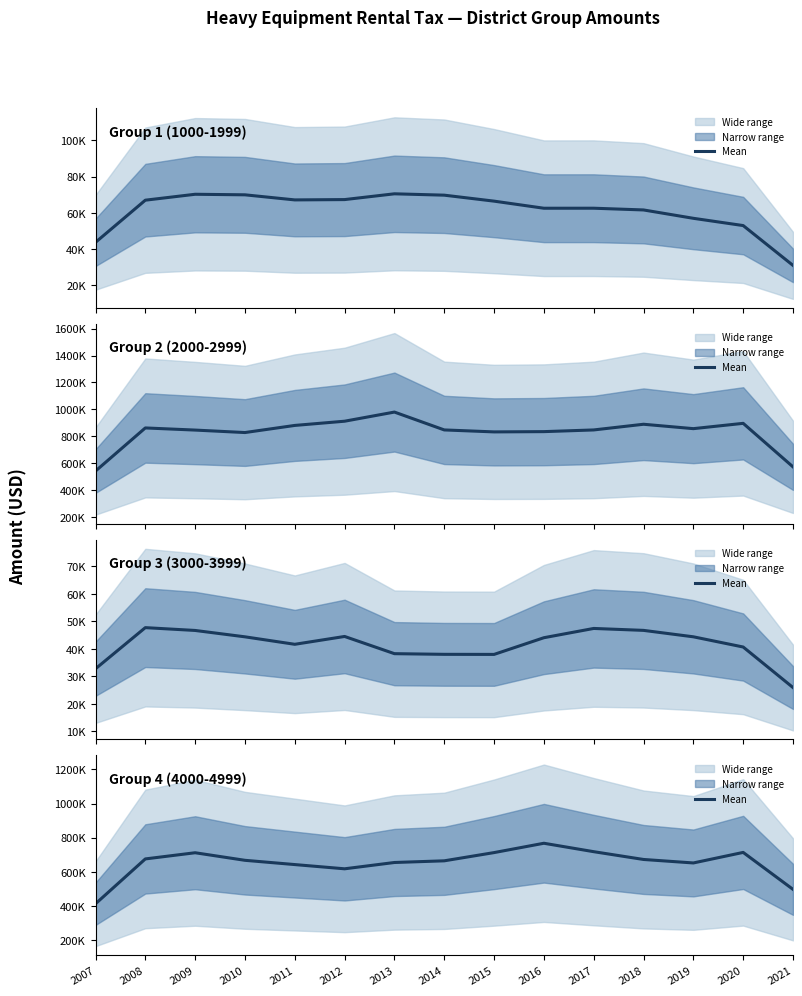

What is the difference between the maximum and minimum values in the Group 4 (4000-4999) (mean) series?

354306.2